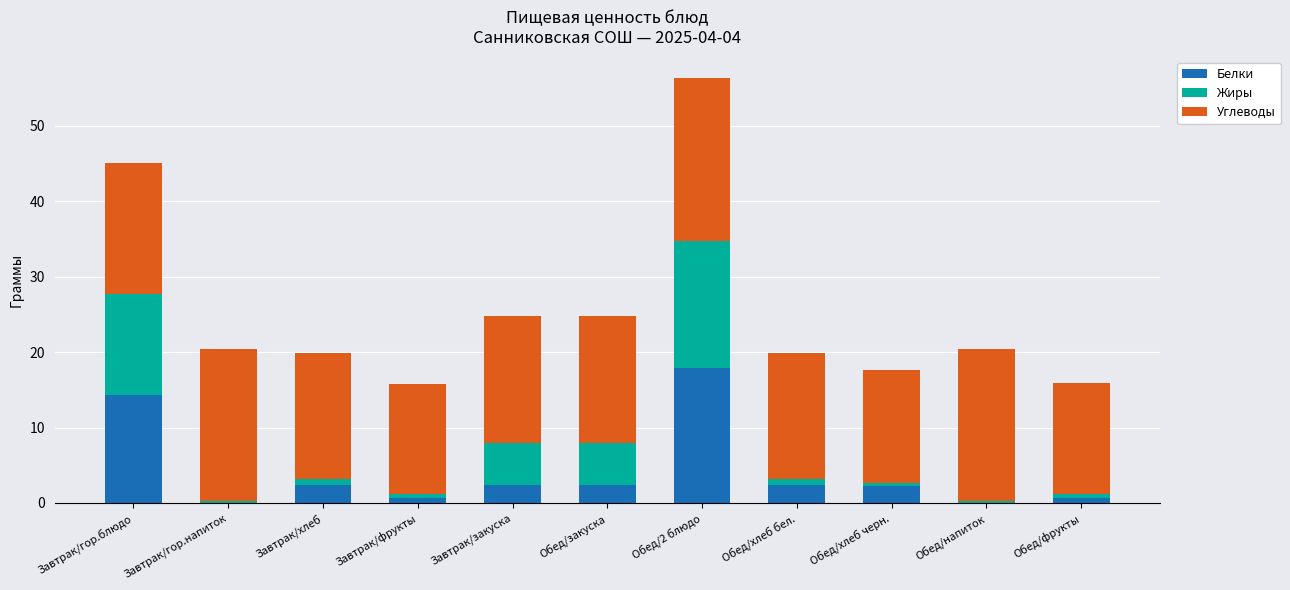

What is the total value across all series at Обед/2 блюдо?

56.4